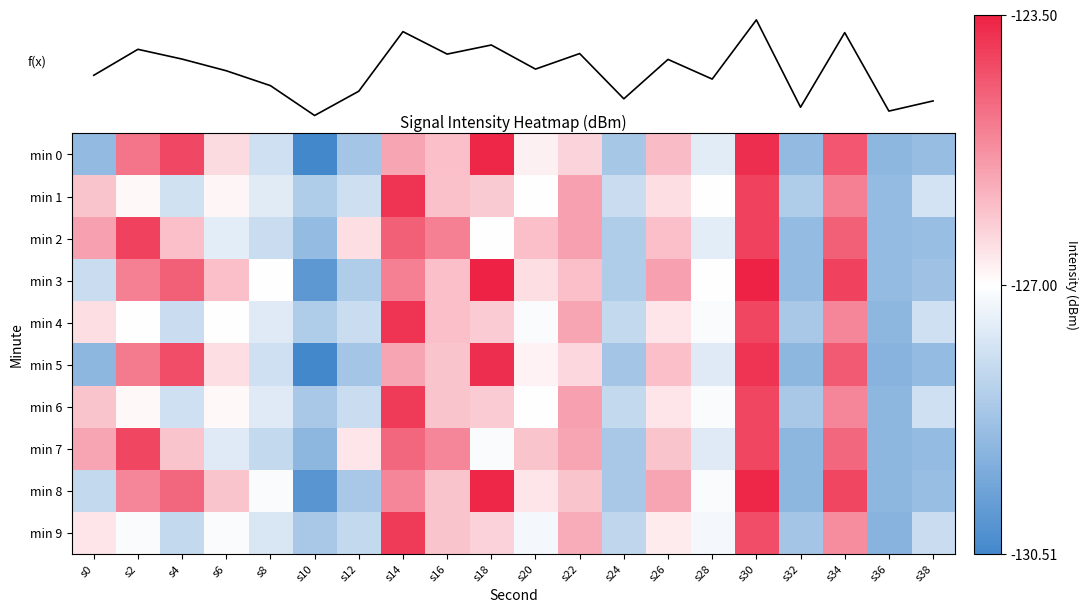

How many data points in mean intensity are above -126?

7